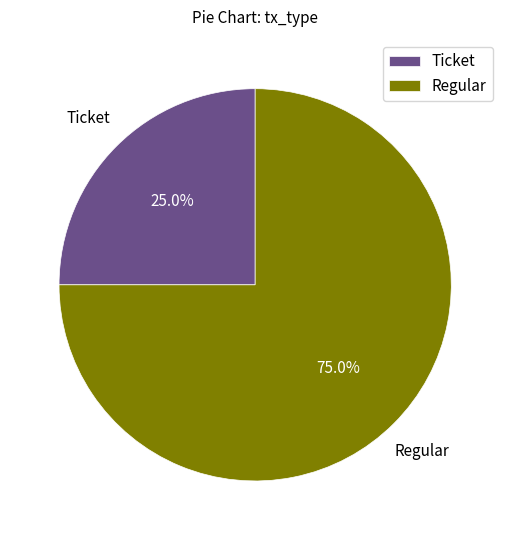

To the nearest percent, what is the difference between the Regular and Ticket slice percentages?

50%